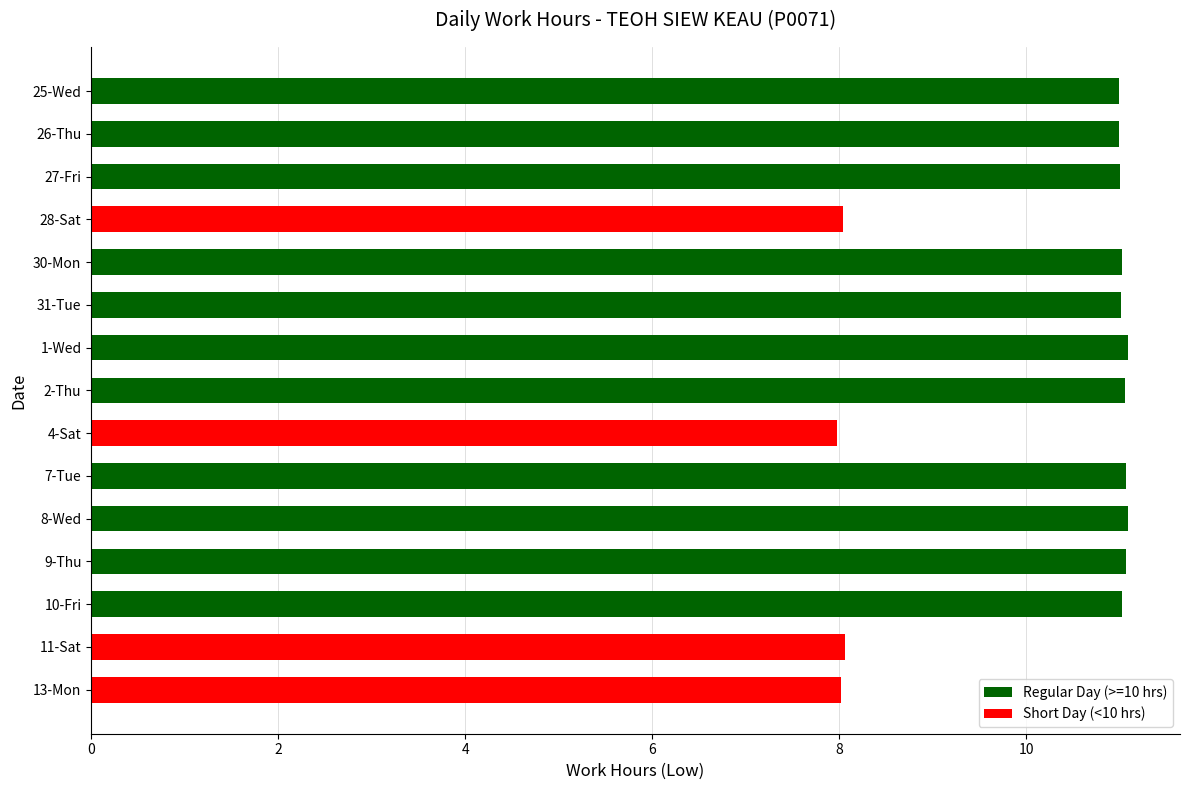

The value at 25-Wed is 11.0. True or false?

True